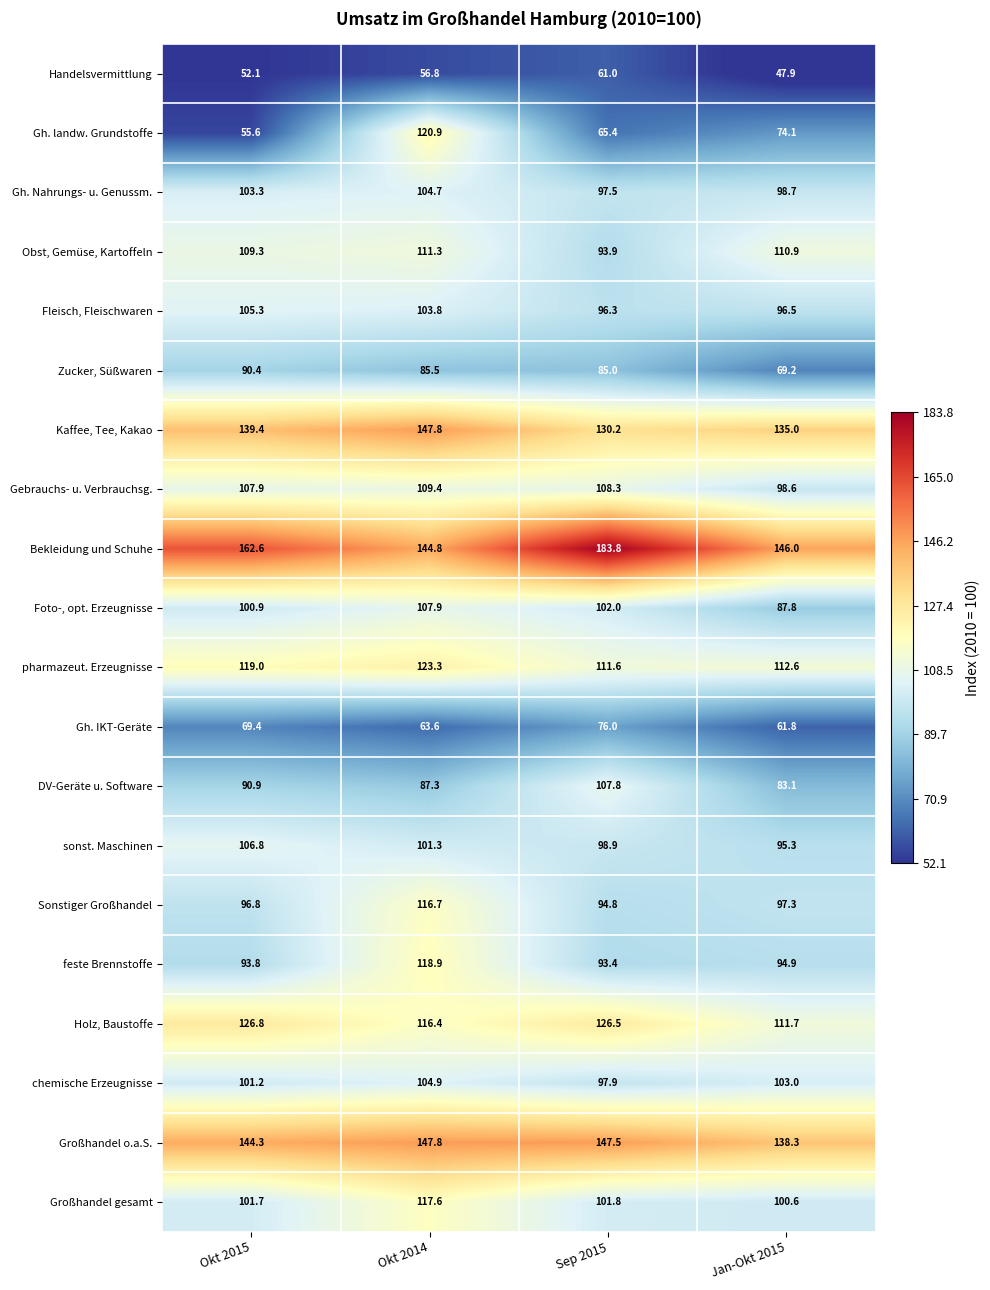

The value of Sonstiger Großhandel at Okt 2014 is 156.5. True or false?

False